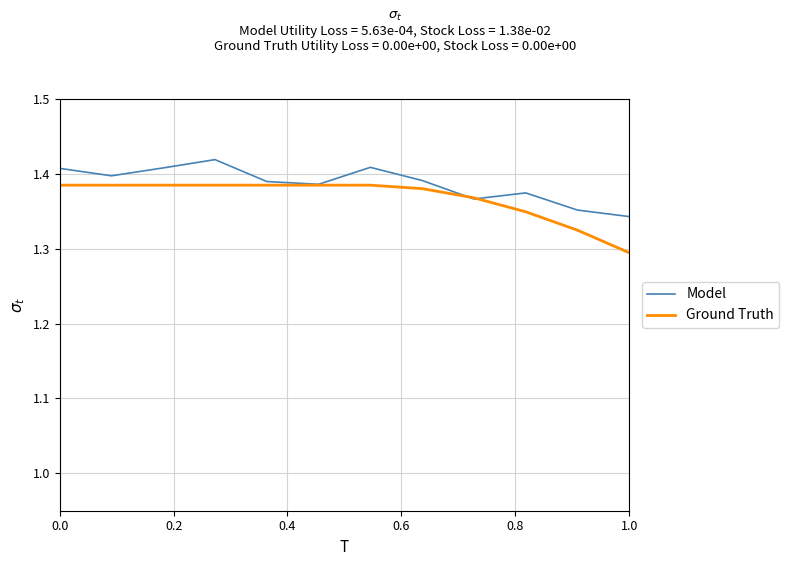

Rank the series by their maximum value, from highest to lowest.

Model, Ground Truth